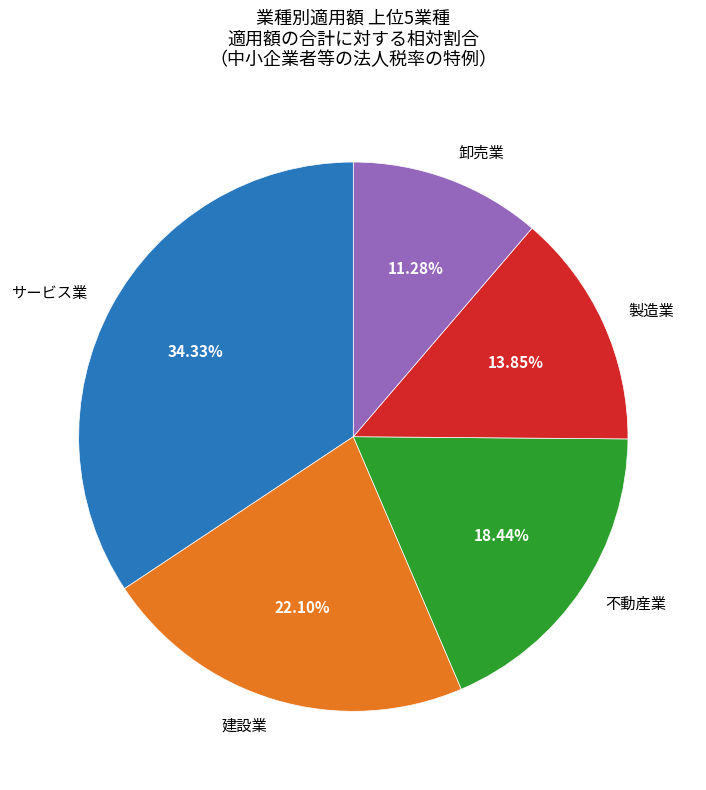

Is 建設業 the majority of the pie?

No